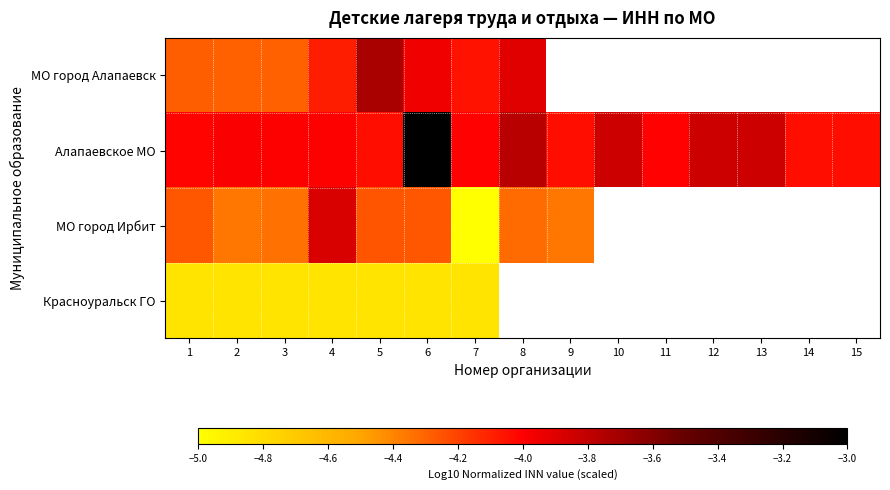

How many data points does each series have?

15